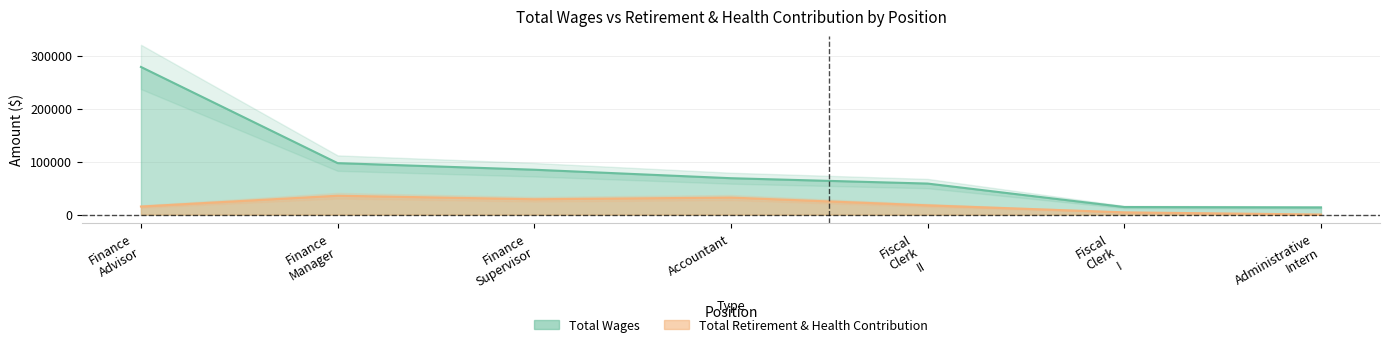

What is the sum of all Total Retirement & Health Contribution values?

134405